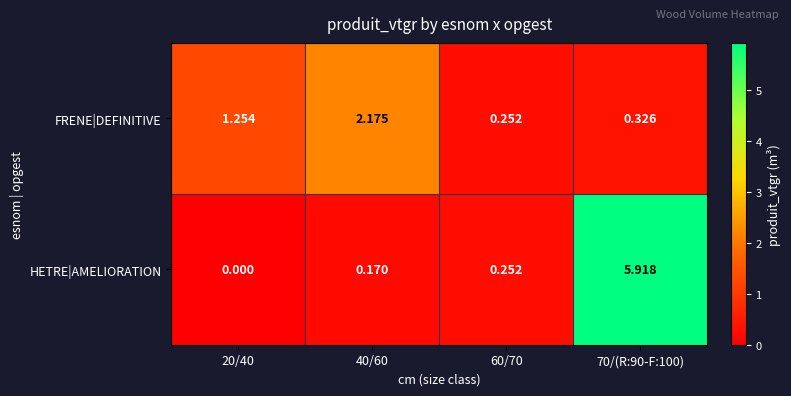

Rank the series at 40/60 from highest to lowest value.

FRENE|DEFINITIVE, HETRE|AMELIORATION